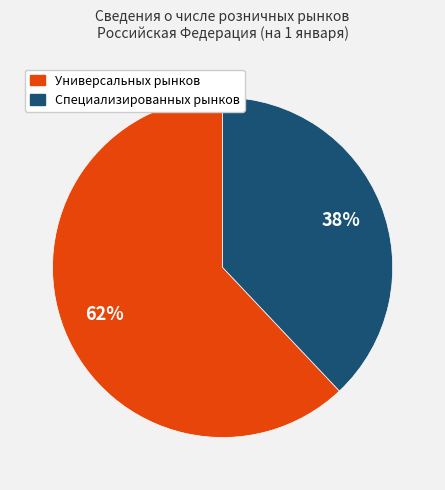

What percentage is the Специализированных рынков slice, to the nearest percent?

38%